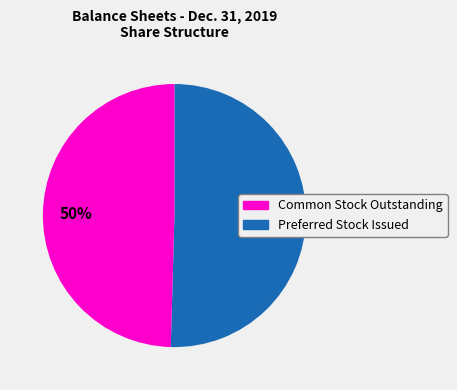

Count the number of slices in the pie.

2